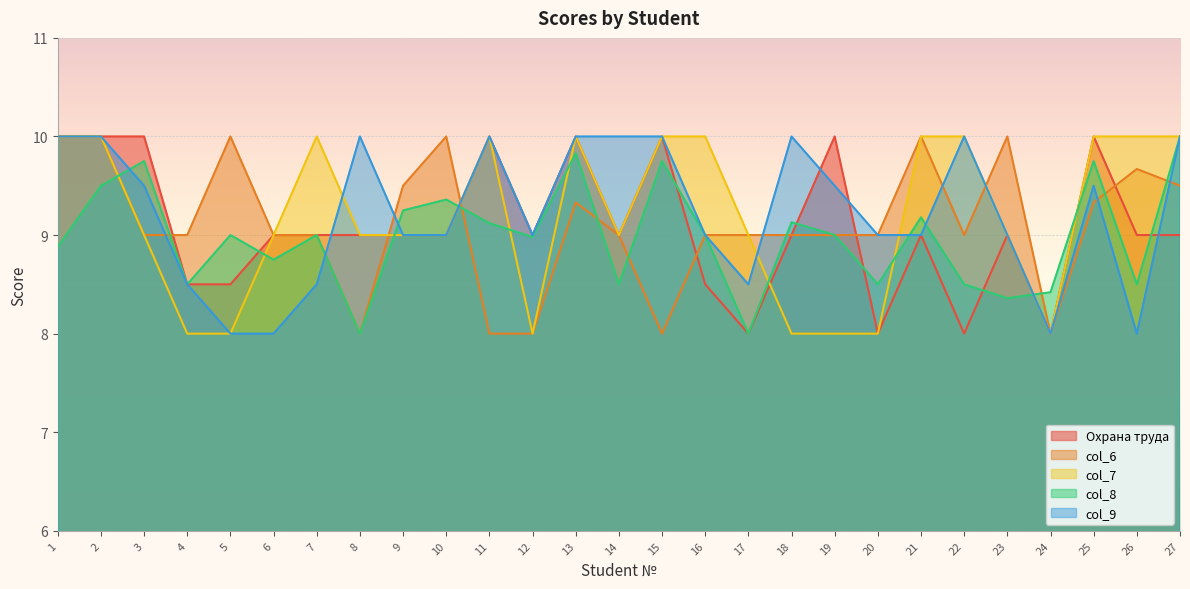

What are all the series names shown in the legend?

Охрана труда, col_6, col_7, col_8, col_9